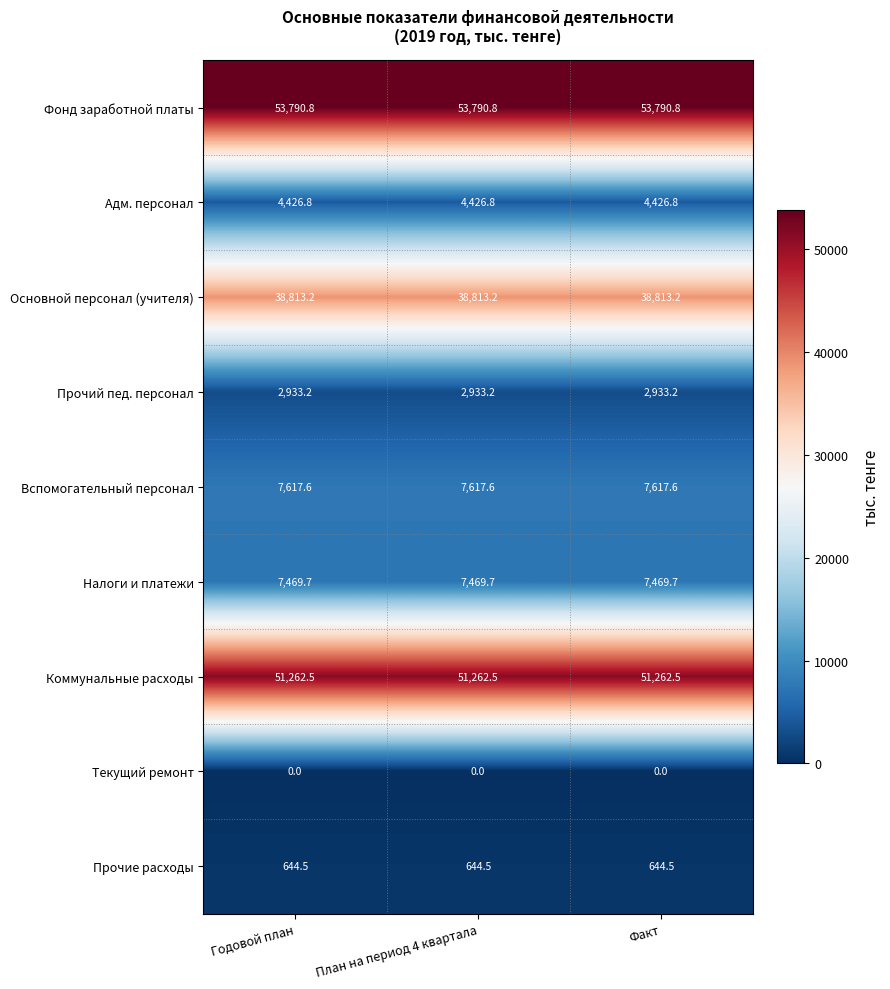

What is the greatest value displayed?

53790.8